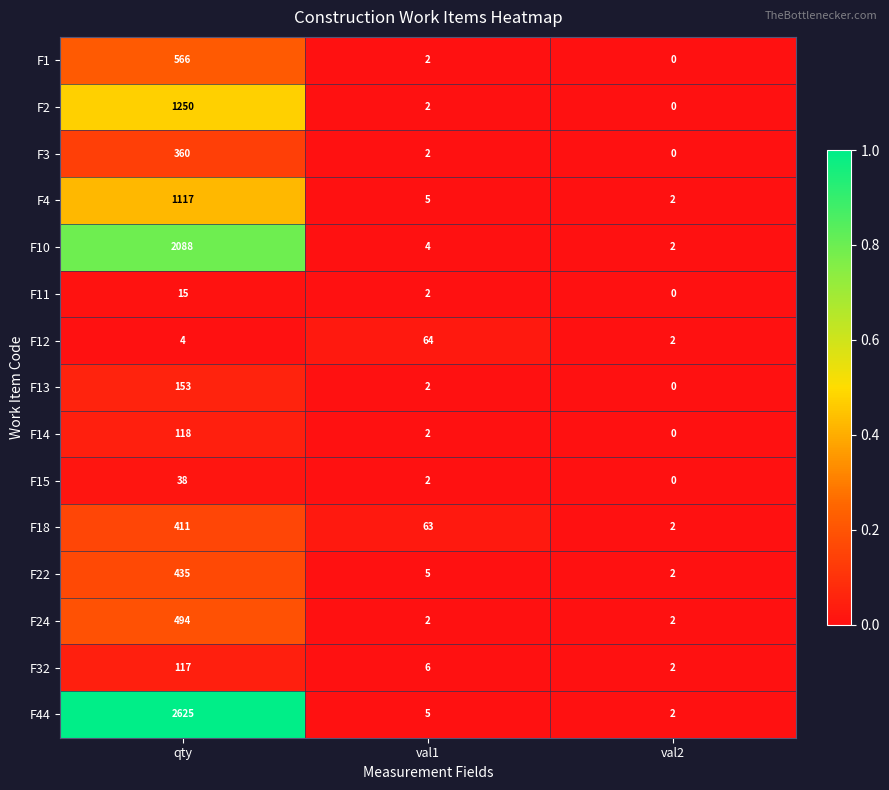

At which category is the sum across all series the highest?

qty